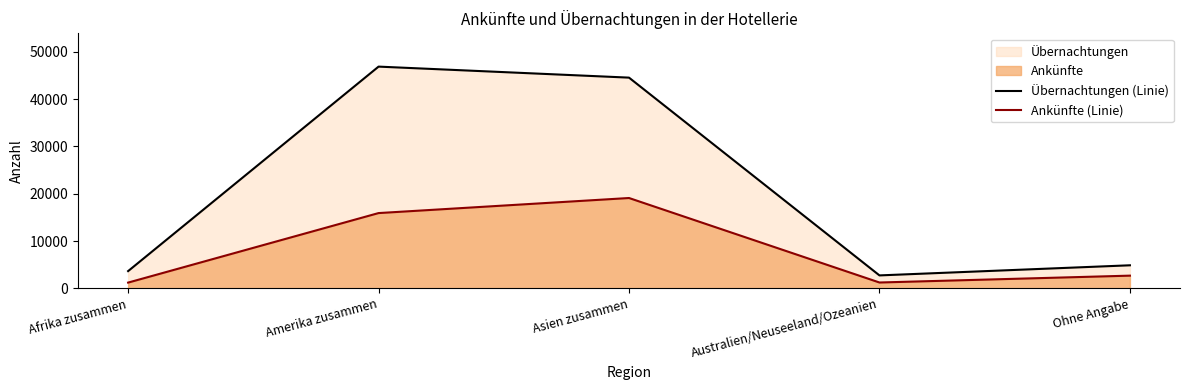

The Ankünfte (Linie) series shows 2689 at Ohne Angabe. True or false?

True